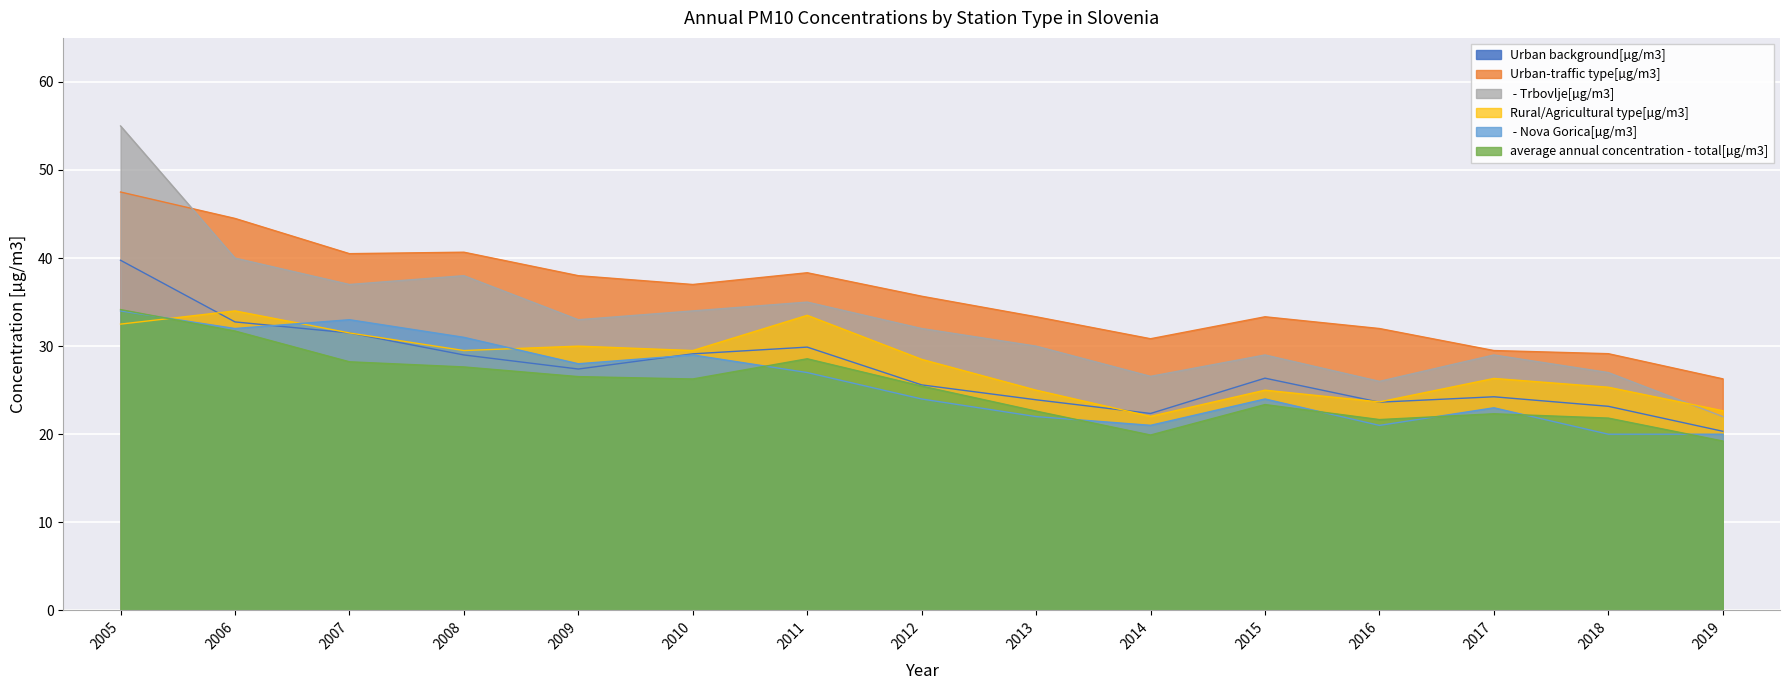

How many data points in Urban background[µg/m3] are less than 26?

7